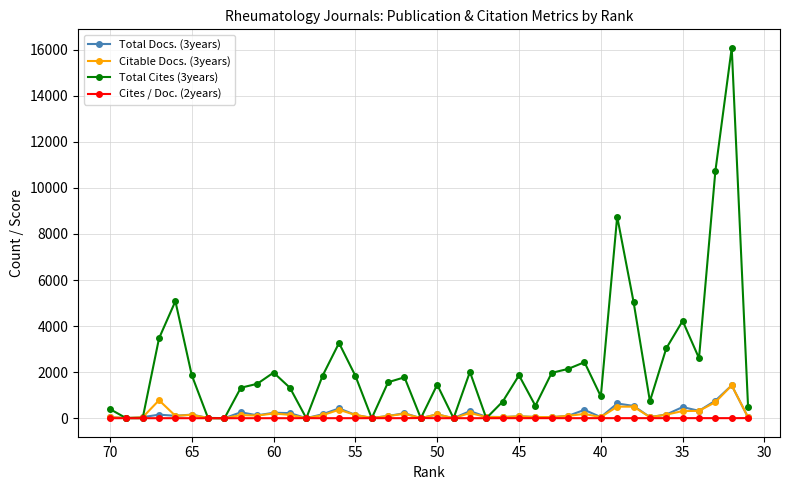

What is the greatest value displayed?

16084.0